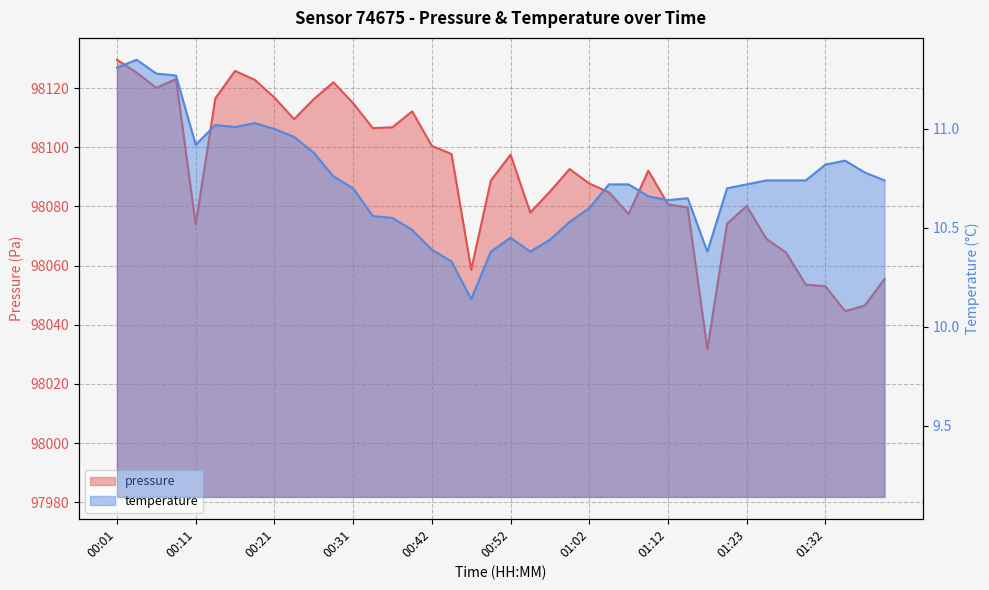

True or false: pressure and temperature cross at least once.

False